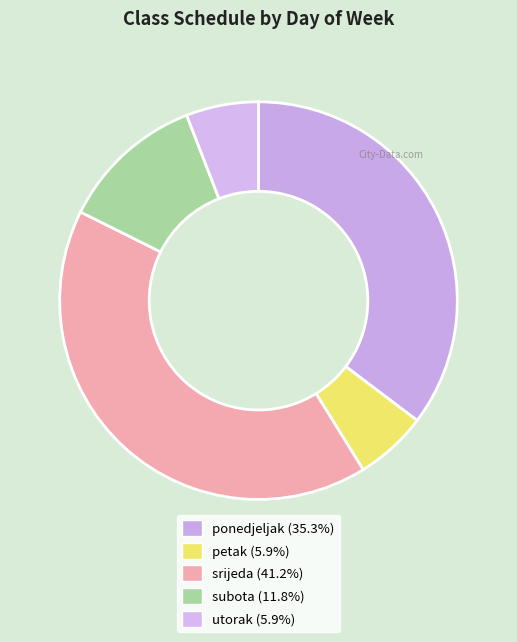

What is the change in value from subota to utorak?

-1